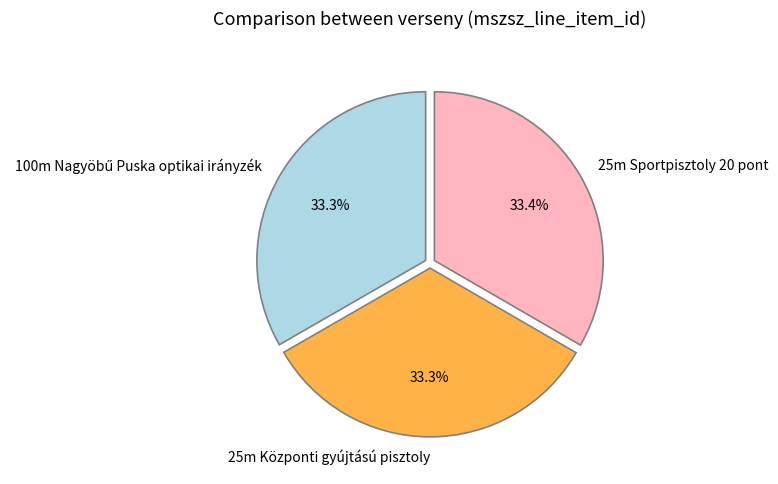

Approximately how many times larger is the value at 25m Központi gyújtású pisztoly compared to 25m Sportpisztoly 20 pont?

1.0